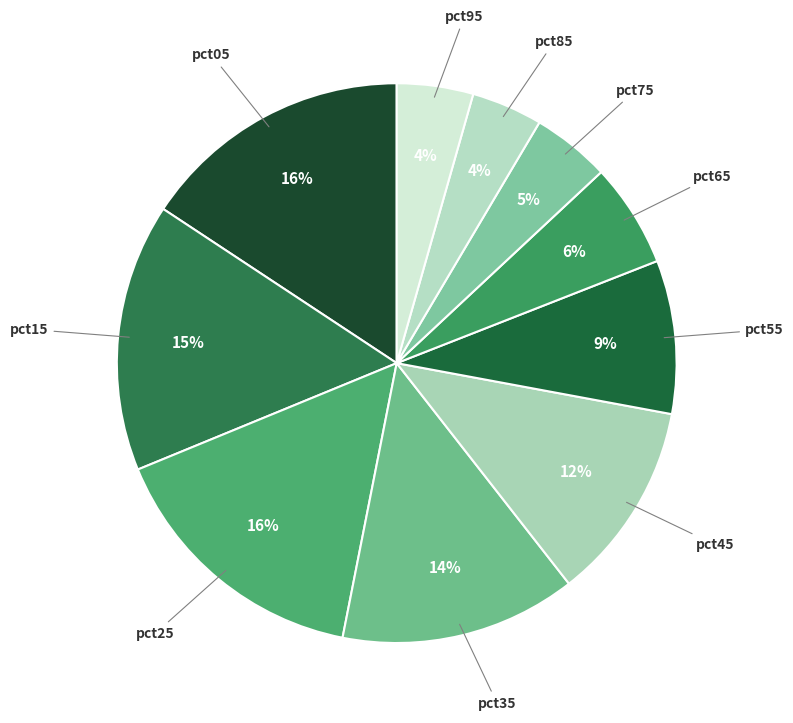

To the nearest percent, what is the difference between the largest and smallest slice percentages?

12%